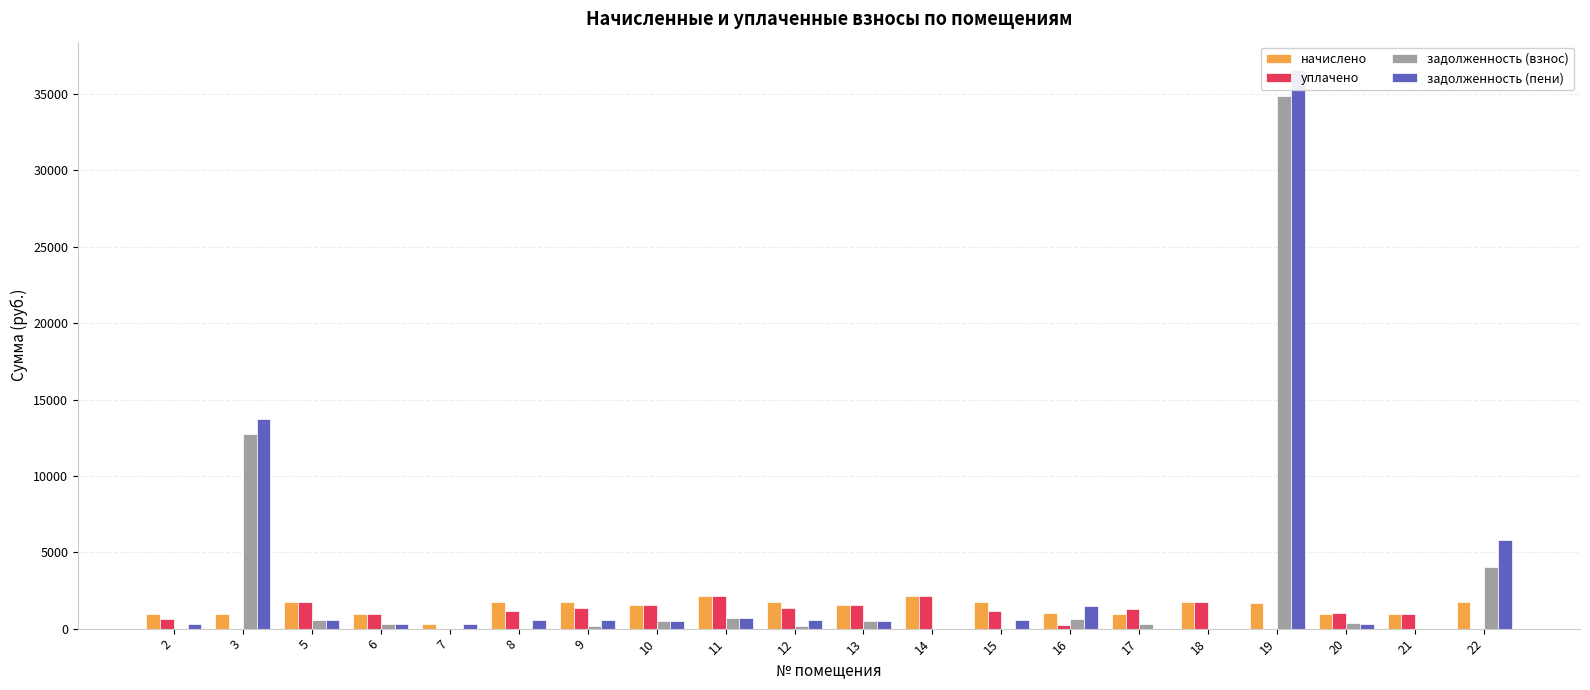

What is the average value of the задолженность (пени) series?

3174.7